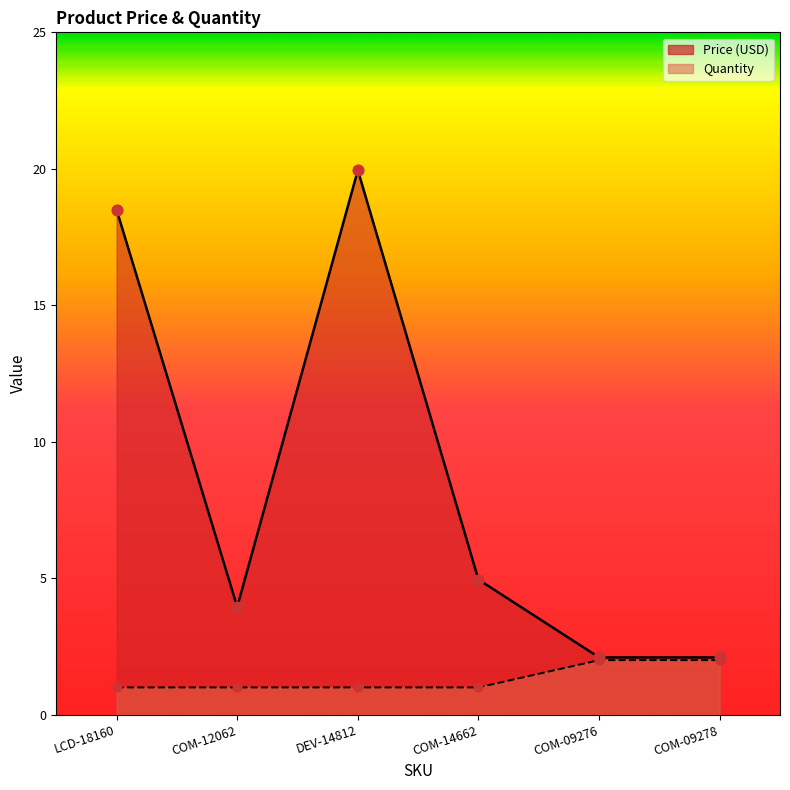

Which series contains the lowest Y value?

Quantity